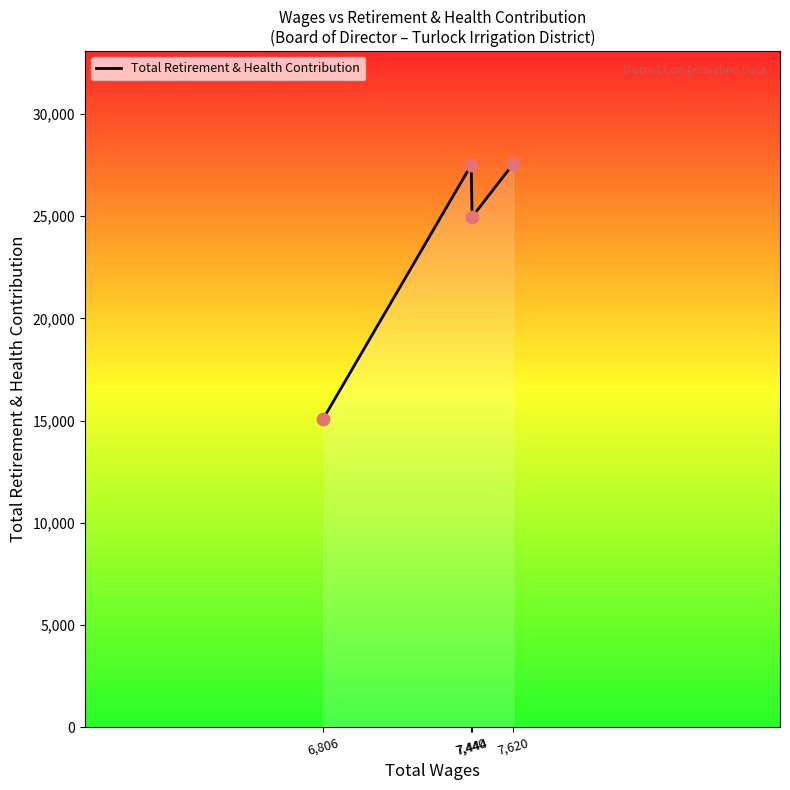

What is the change in value from 7,440 to 7,620?

+55